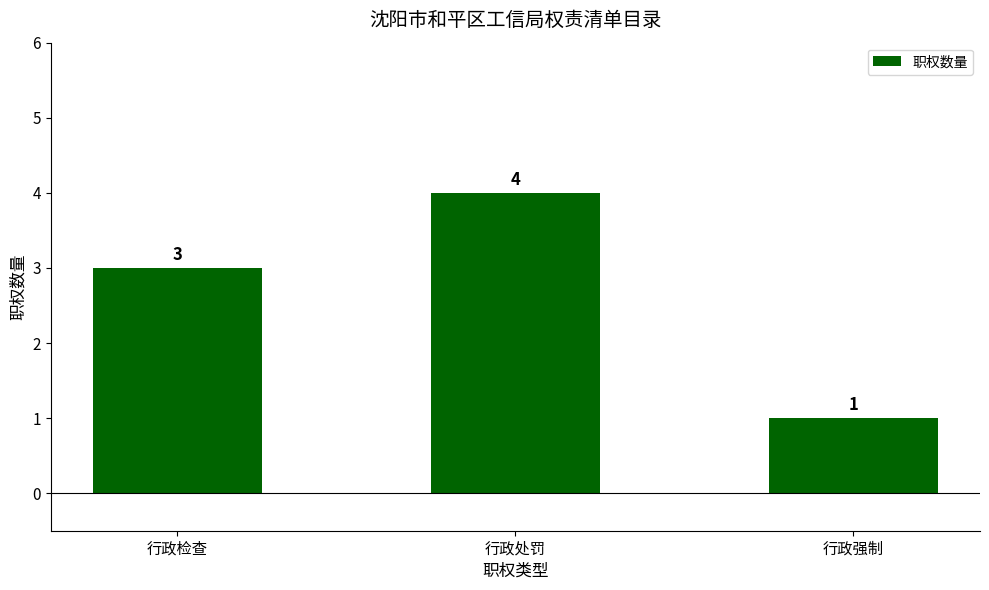

Rank the categories by value from highest to lowest.

行政处罚, 行政检查, 行政强制